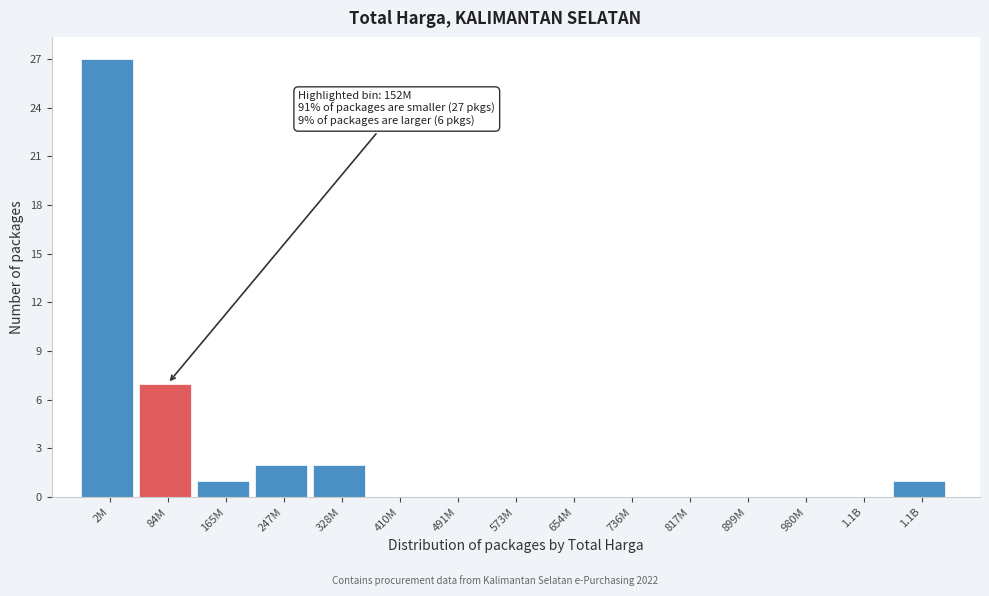

How many distinct data groups are displayed?

1